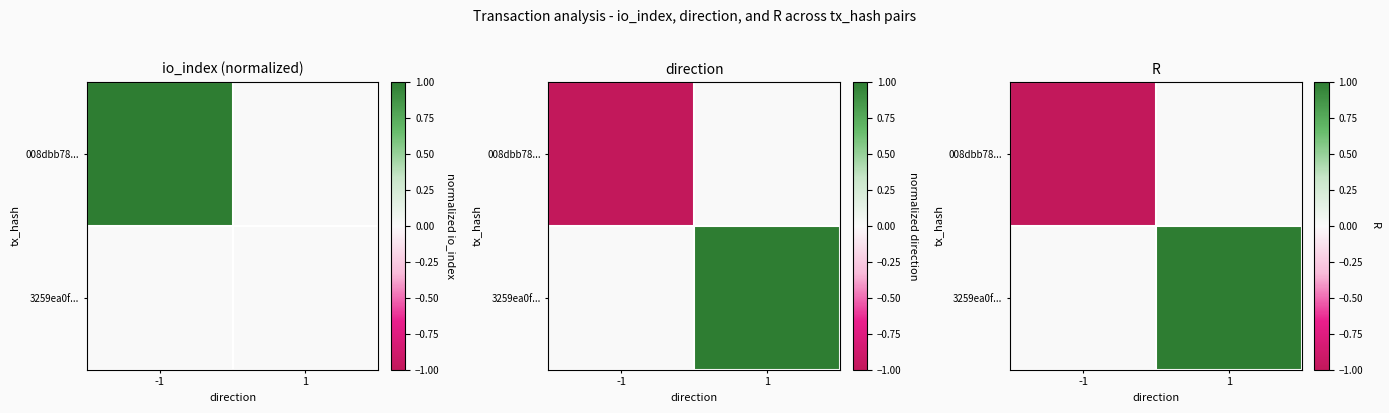

At which label is 008dbb78... closest to 0?

1